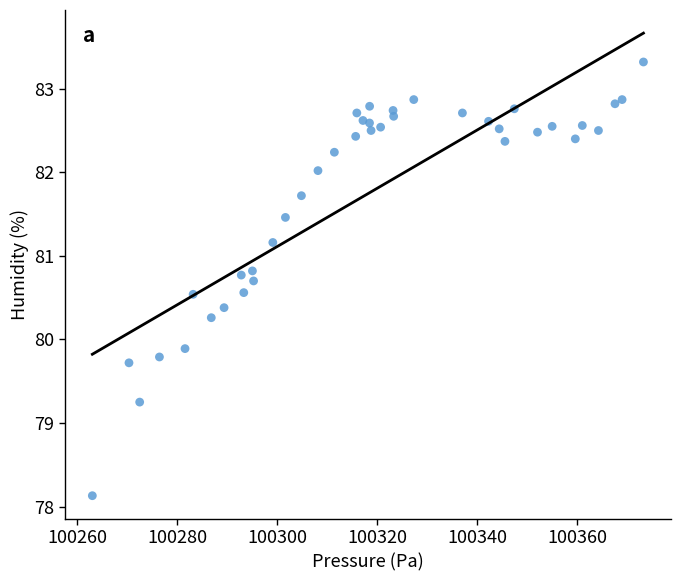

What is the range of X values (max minus min)?

110.2